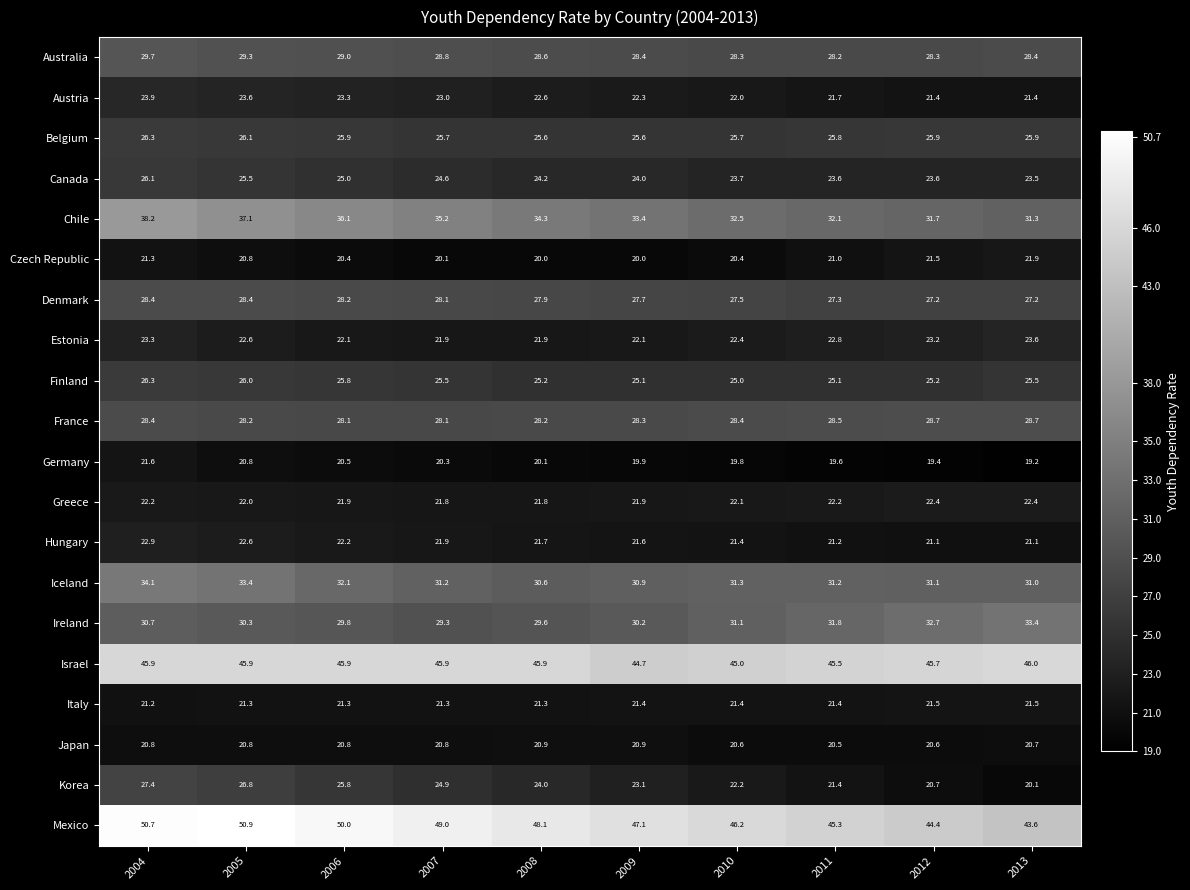

The value of Australia at 2007 is 28.8. True or false?

True